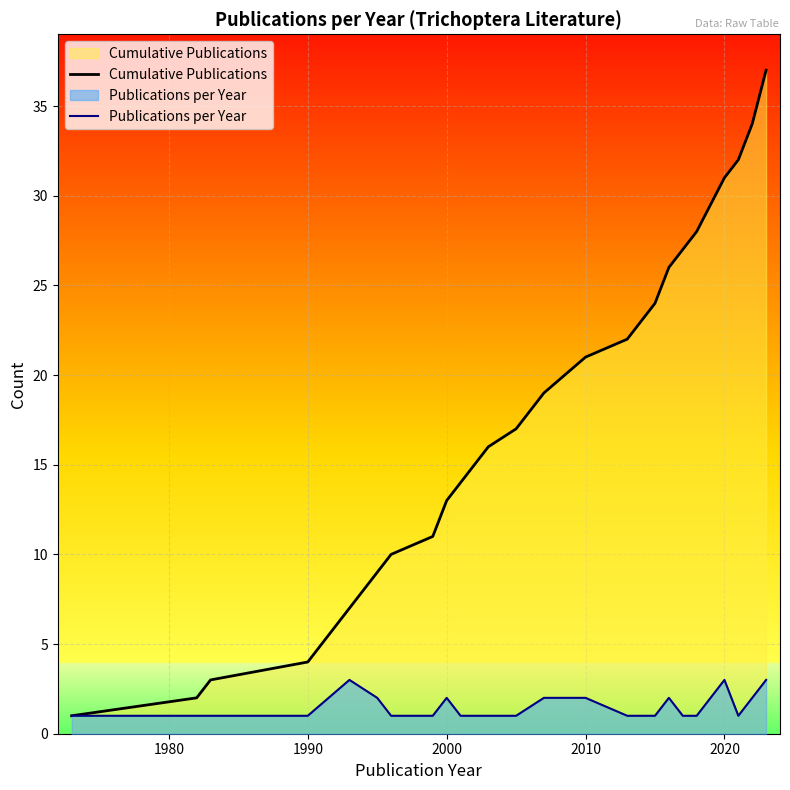

Which series has the largest total across all categories?

Cumulative Publications